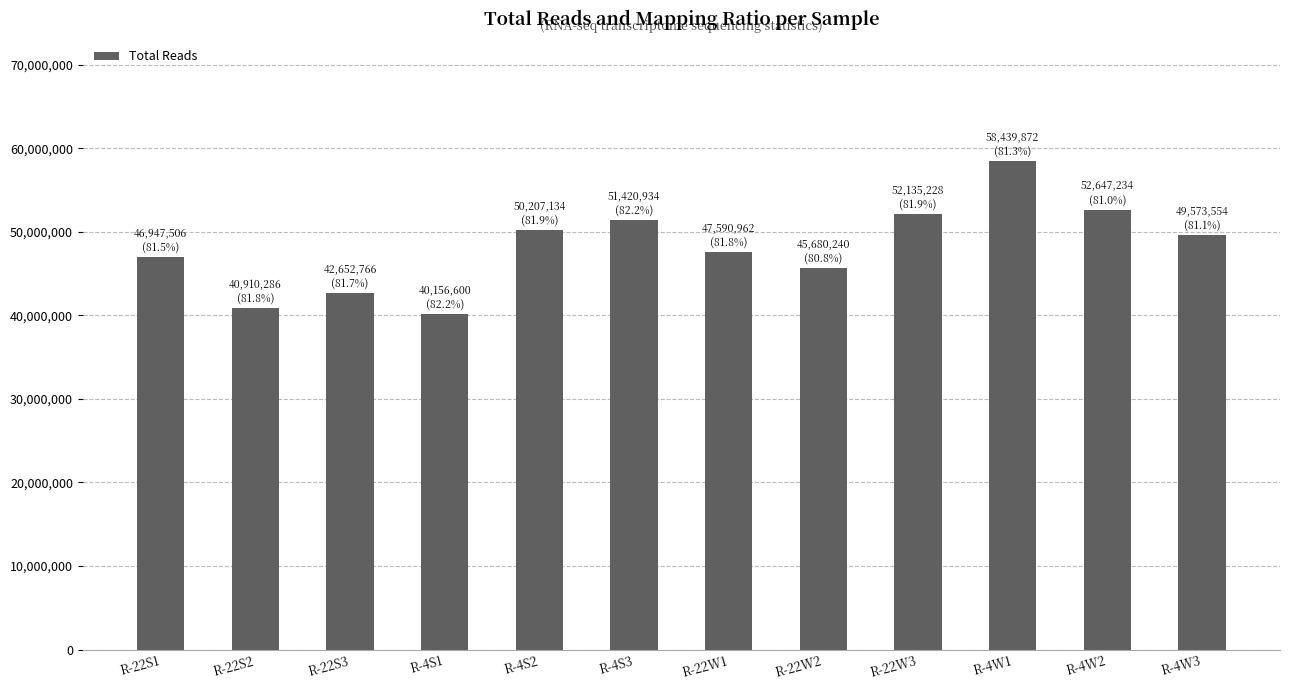

What is the greatest value displayed?

58439872